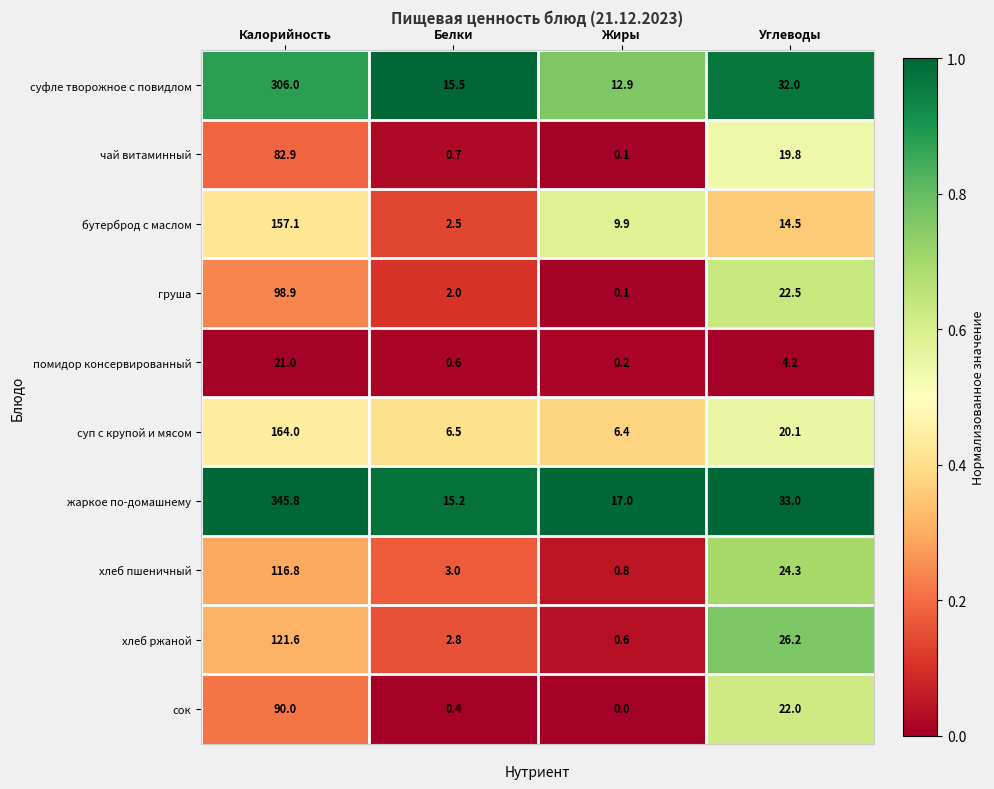

Rank the series by their maximum value, from highest to lowest.

жаркое по-домашнему, суфле творожное с повидлом, суп с крупой и мясом, бутерброд с маслом, хлеб ржаной, хлеб пшеничный, груша, сок, чай витаминный, помидор консервированный